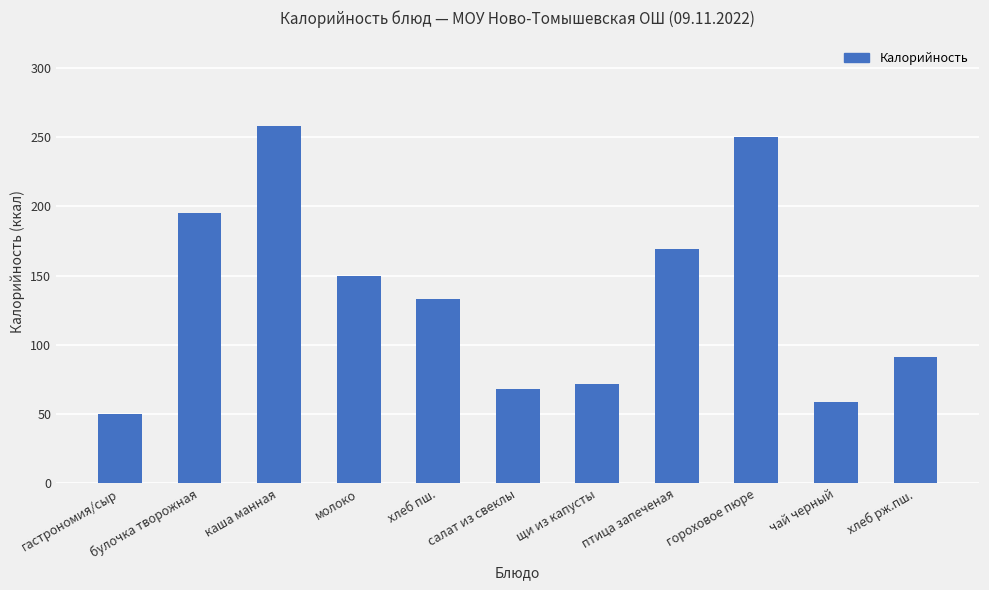

List the labels in order of value, largest first.

каша манная, гороховое пюре, булочка творожная, птица запеченая, молоко, хлеб пш., хлеб рж.пш., щи из капусты, салат из свеклы, чай черный, гастрономия/сыр